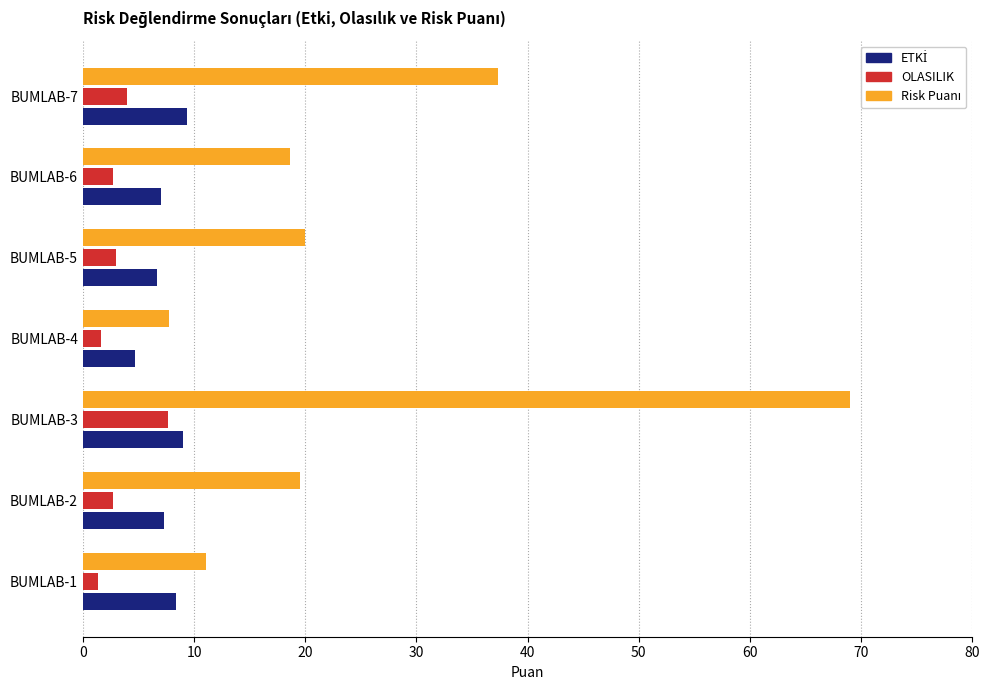

At which category is the sum across all series the highest?

BUMLAB-3